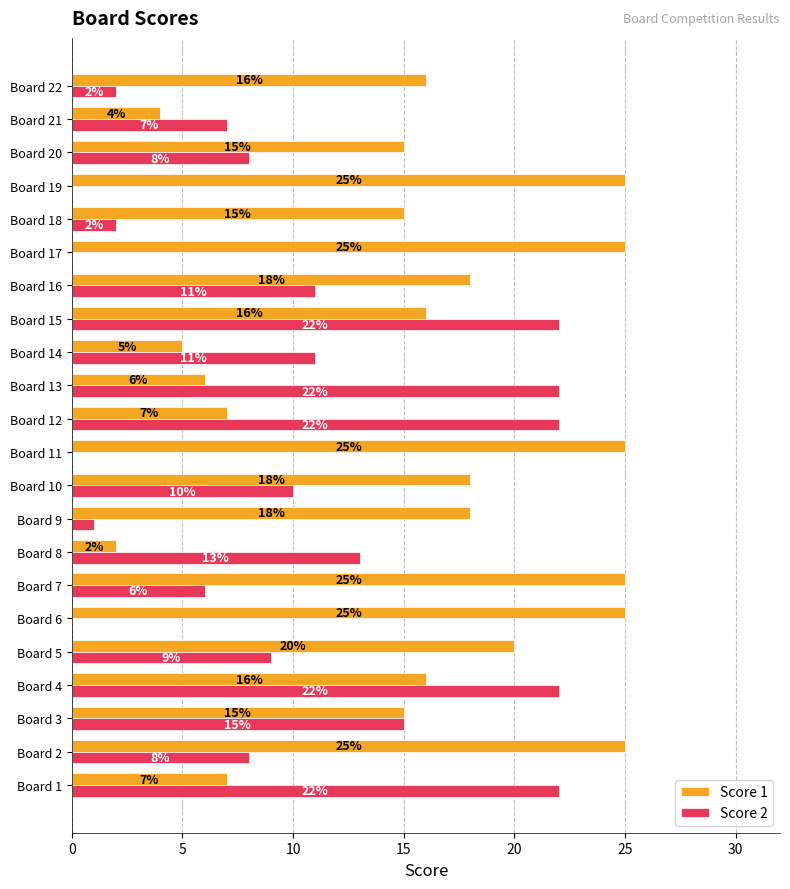

The value of Score 2 at Board 13 is 30. True or false?

False